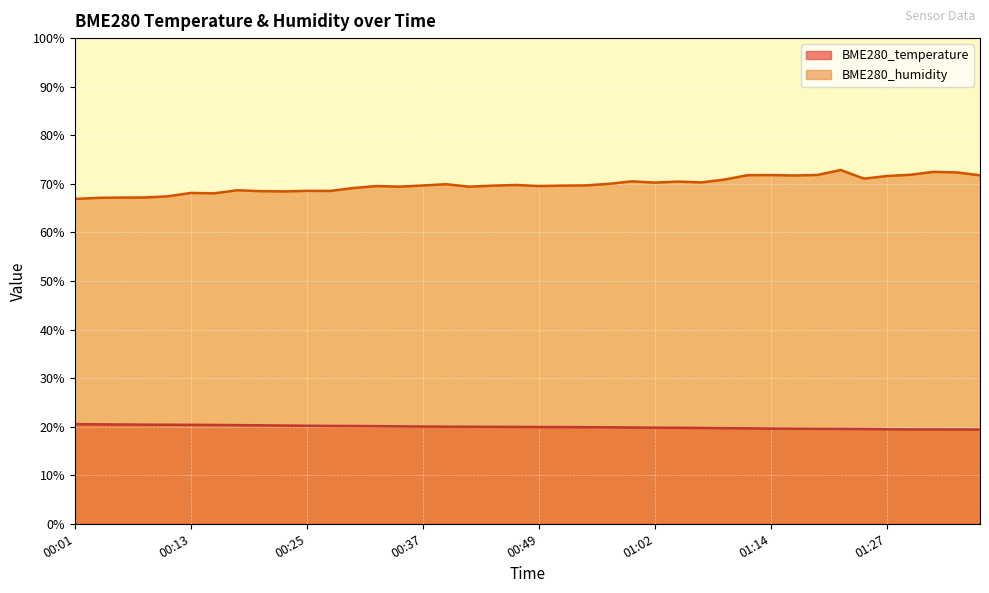

What is the difference between the highest and lowest values at 00:15?

47.7